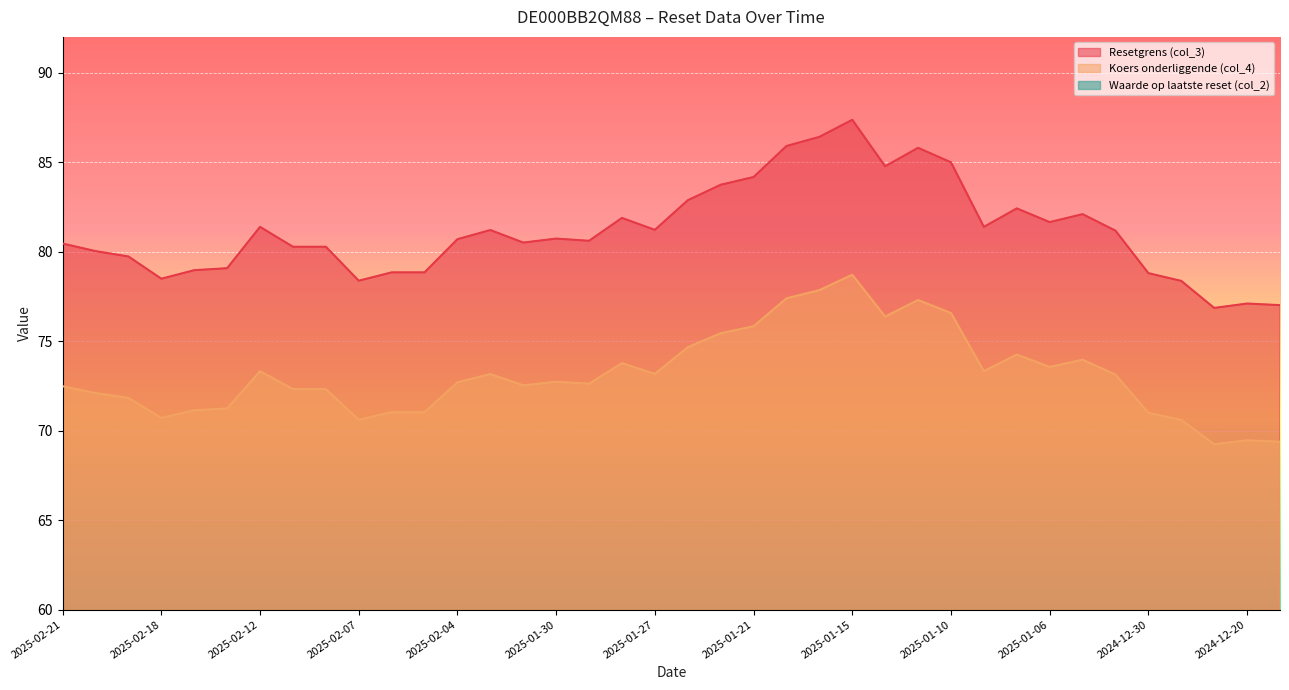

Where does the Waarde op laatste reset (col_2) series first go above 3?

2025-02-21